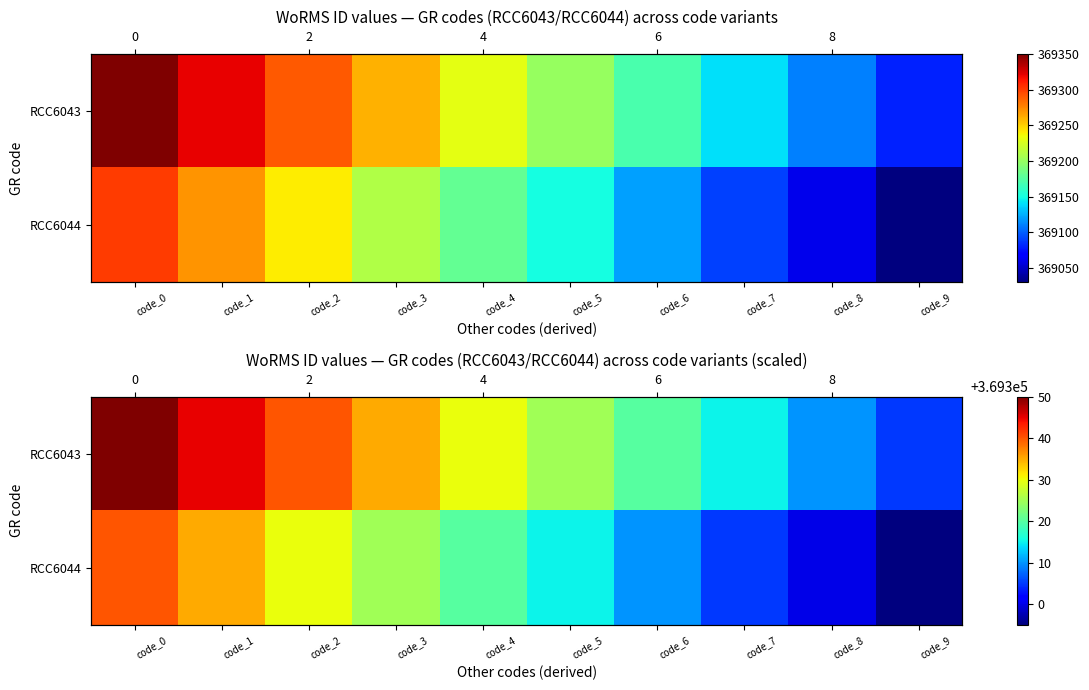

The RCC6043 series shows 369330 at code_4. True or false?

True